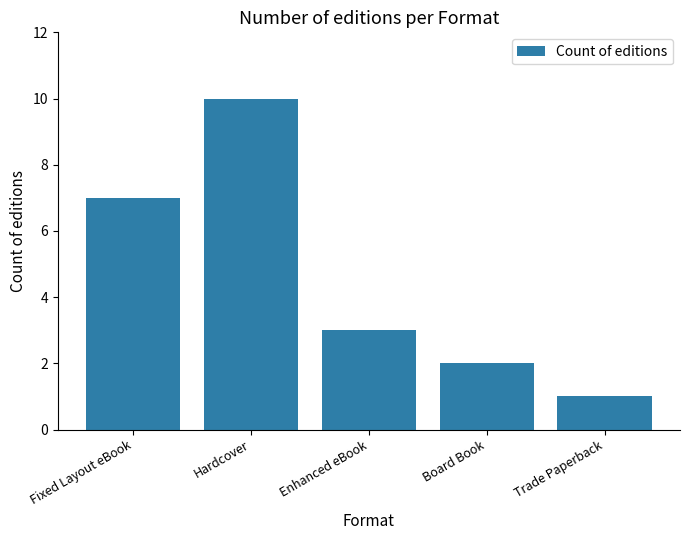

What is the greatest value displayed?

10